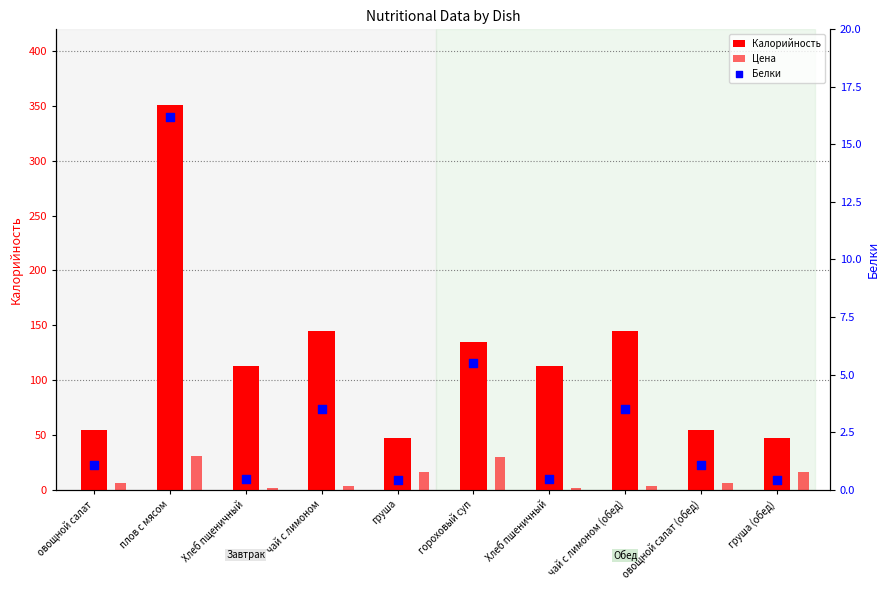

Is the value of Калорийность at плов с мясом greater than the value of Цена at чай с лимоном (обед)?

Yes